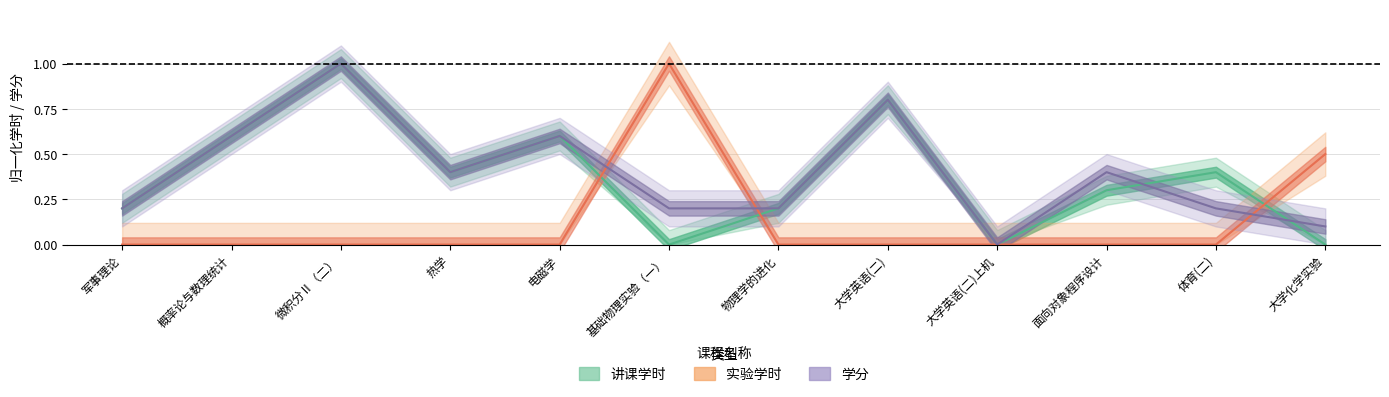

What position from the right is 基础物理实验（一）?

7